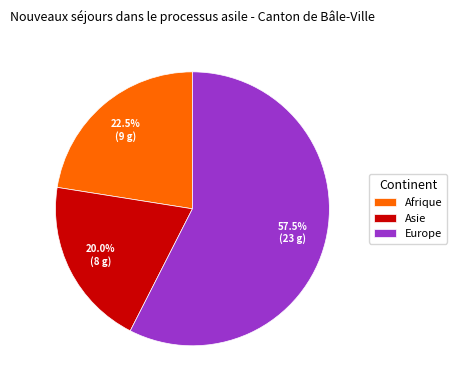

Which slice is the largest?

Europe